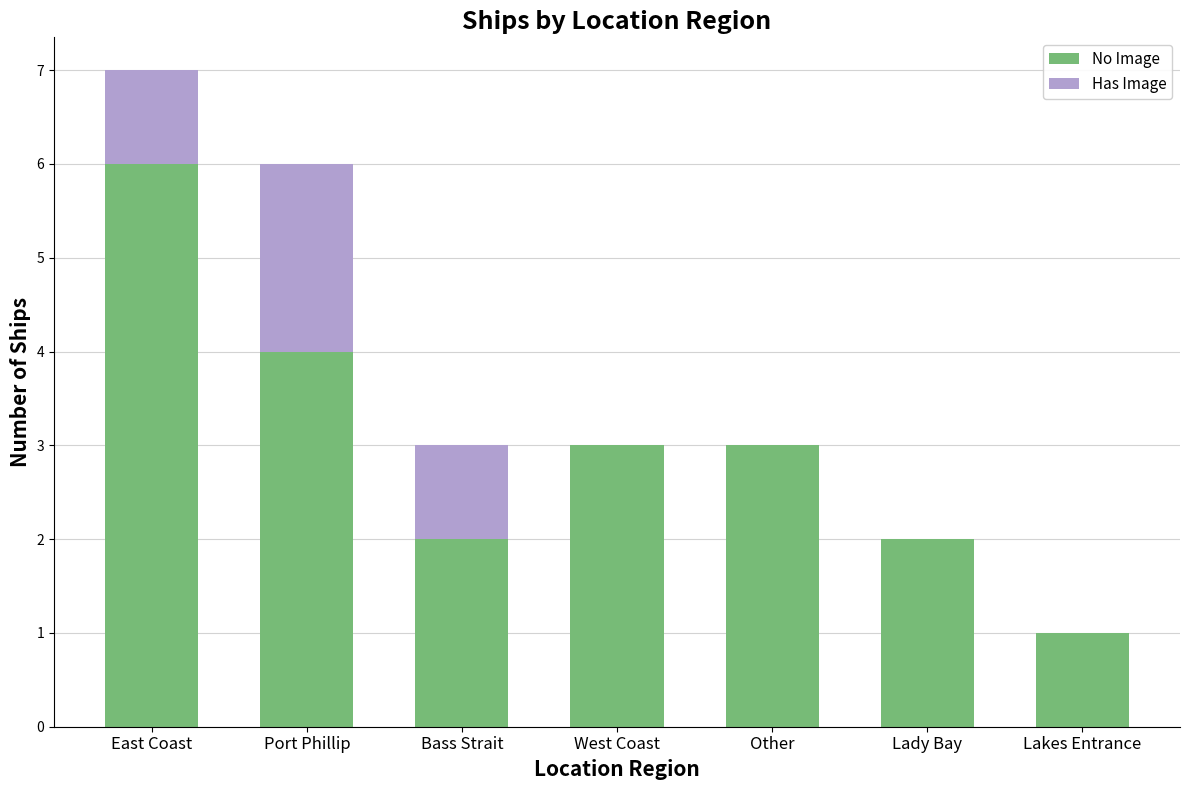

The value of No Image at Port Phillip is 6. True or false?

False